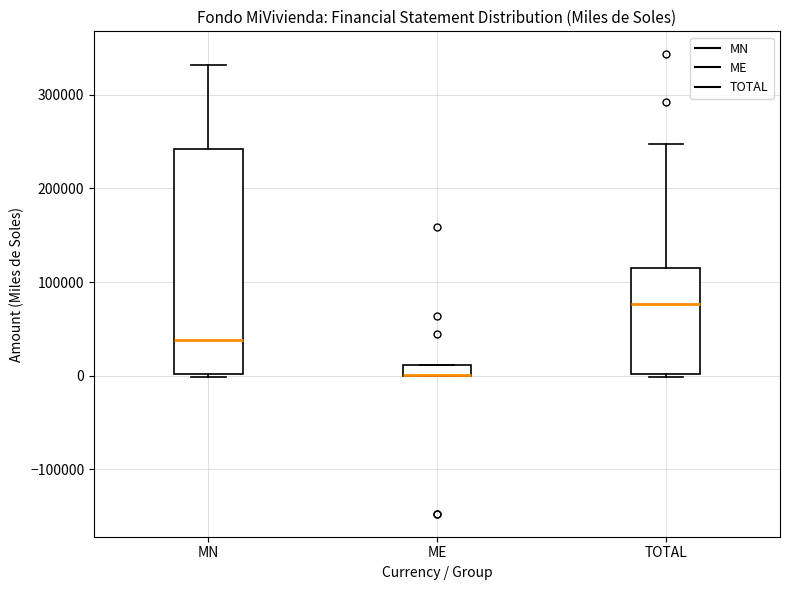

Comparing the boxes themselves (not the whiskers), which one is the tallest?

MN